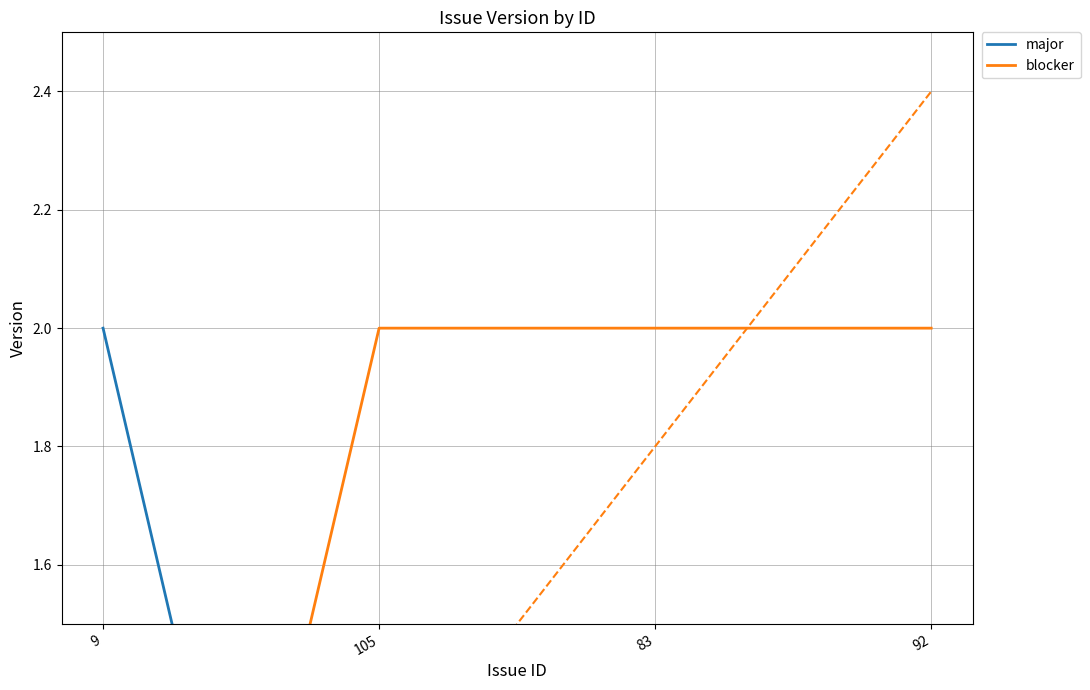

Reading left to right, transcribe all the data shown in this chart.

major: 2	0	0	0
blocker: 0	2	2	2